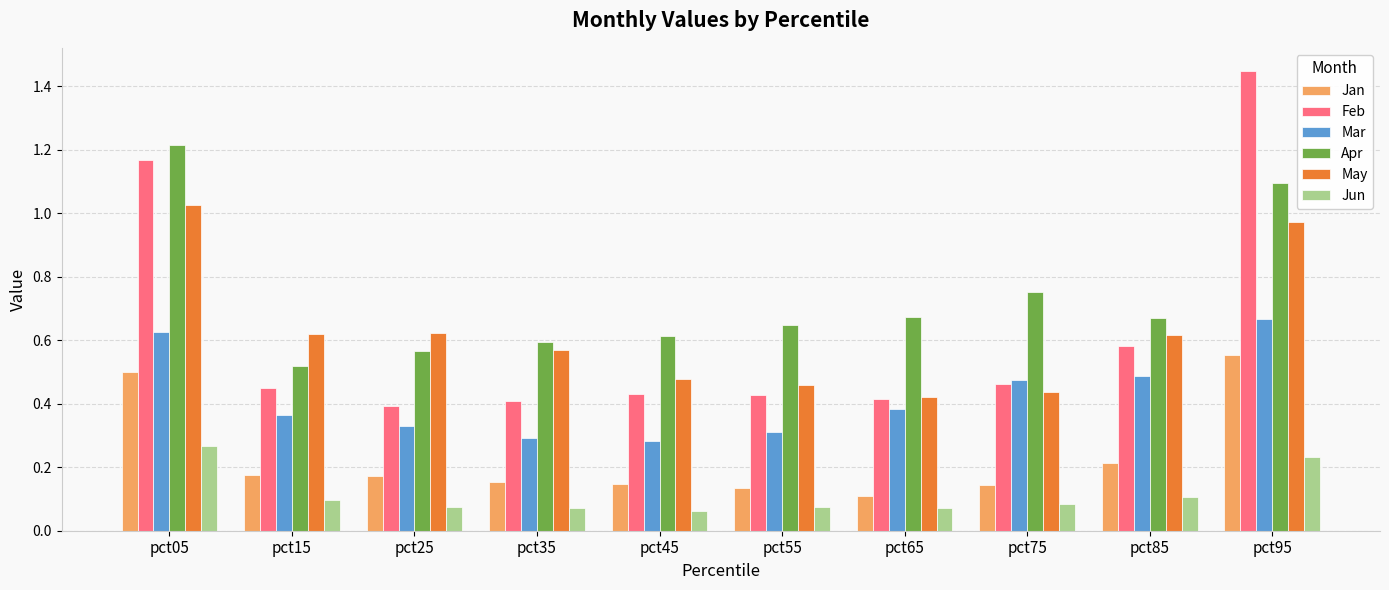

Which series has the largest range (max minus min)?

Feb